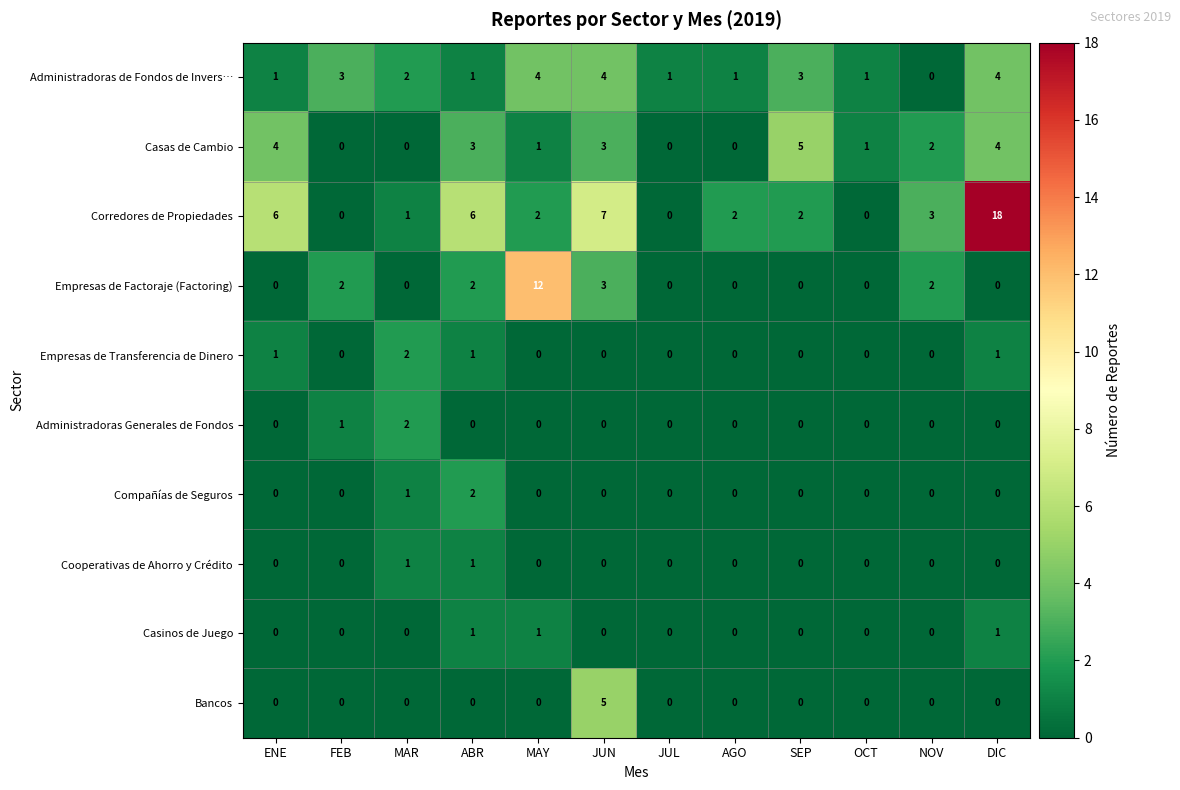

Between AGO and DIC, which series saw the biggest shift?

Corredores de Propiedades